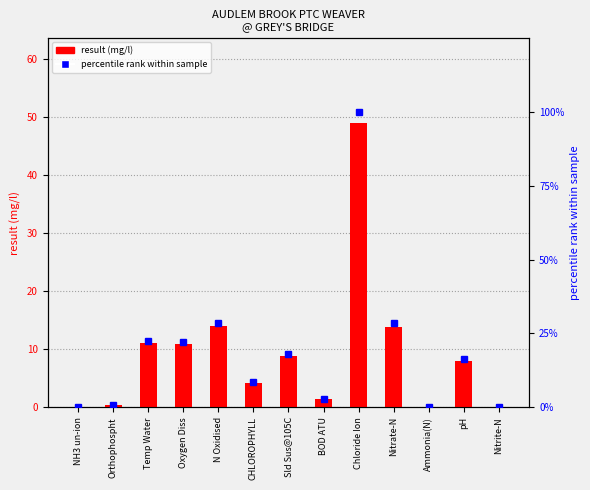

How many data points in percentile rank within sample are above 16?

7